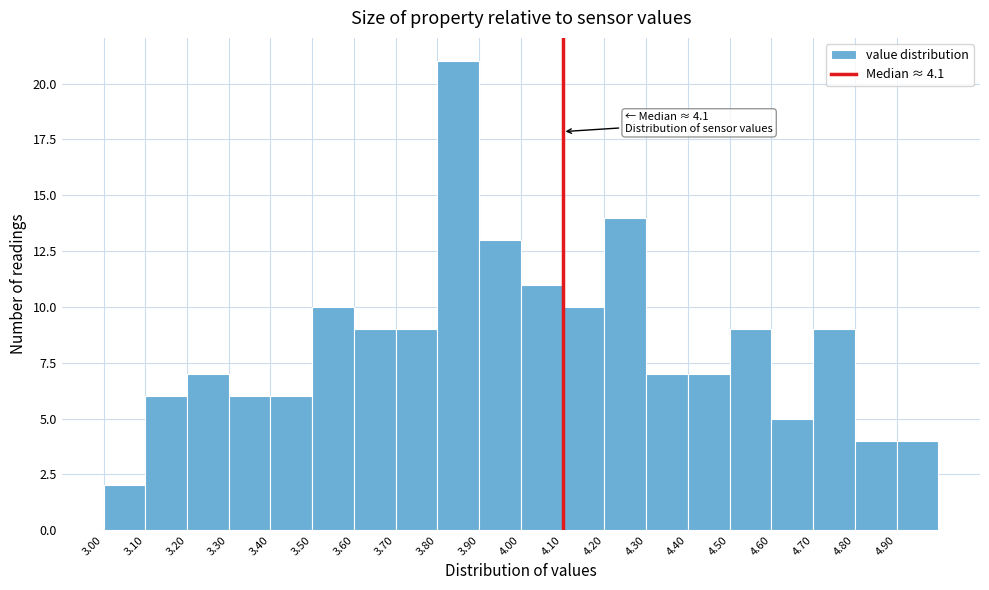

Over which range of the x-axis is the bar tallest?

3.8 to 3.9